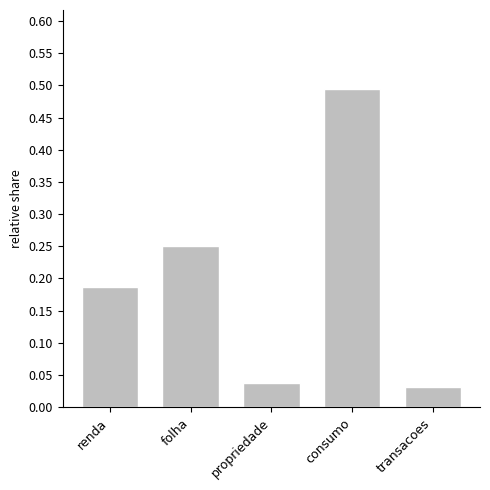

The chart shows a value of 0.3 at renda. True or false?

False